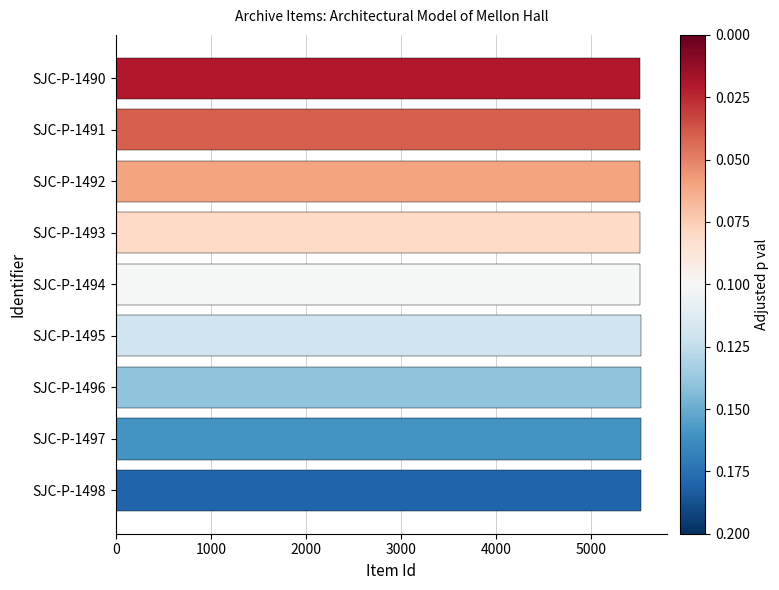

What is the ratio of the value at SJC-P-1498 to the value at SJC-P-1495?

1.0